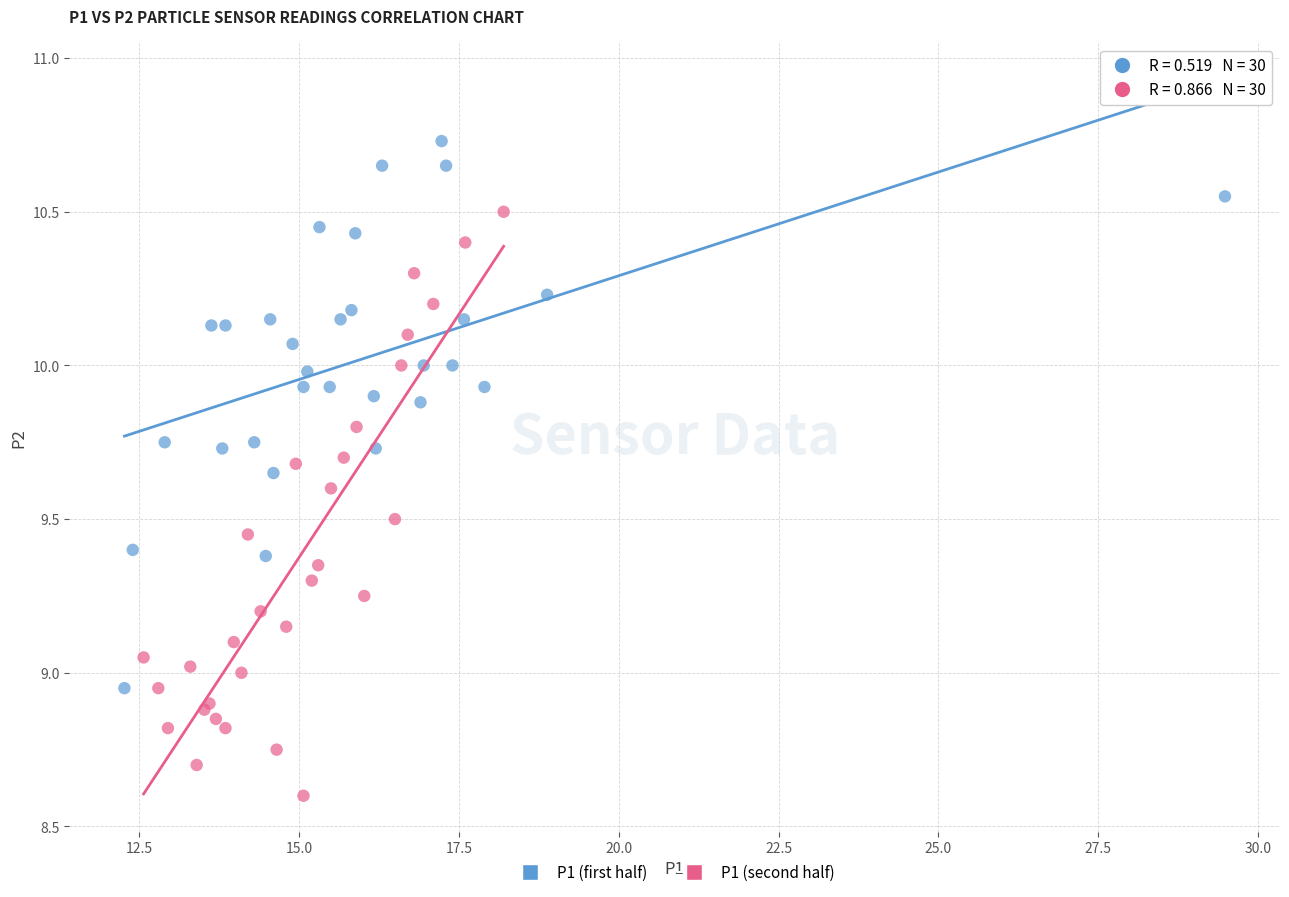

Which series contains the highest Y value?

P1 (first half)